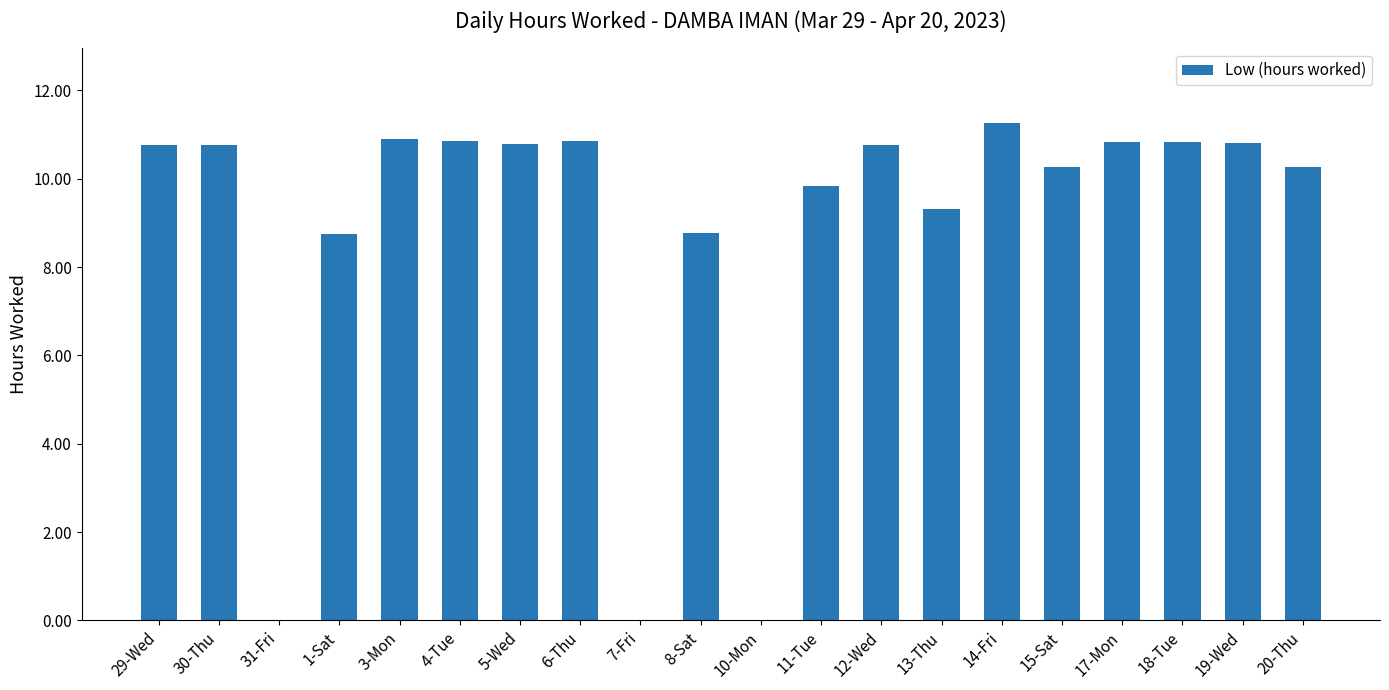

At which category does the chart reach its peak across all series?

14-Fri